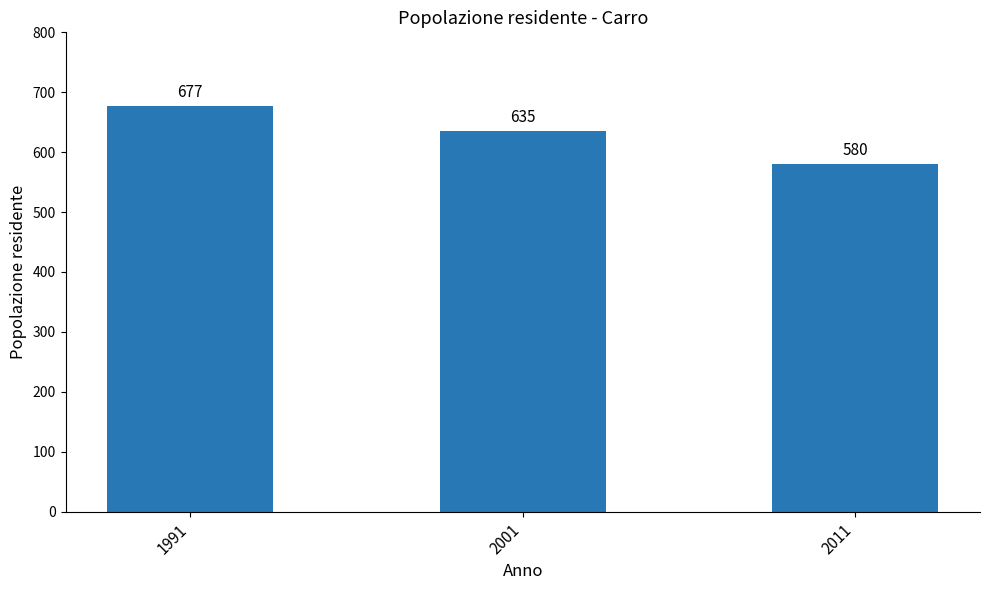

Is it true that the value at 2011 is 280?

False